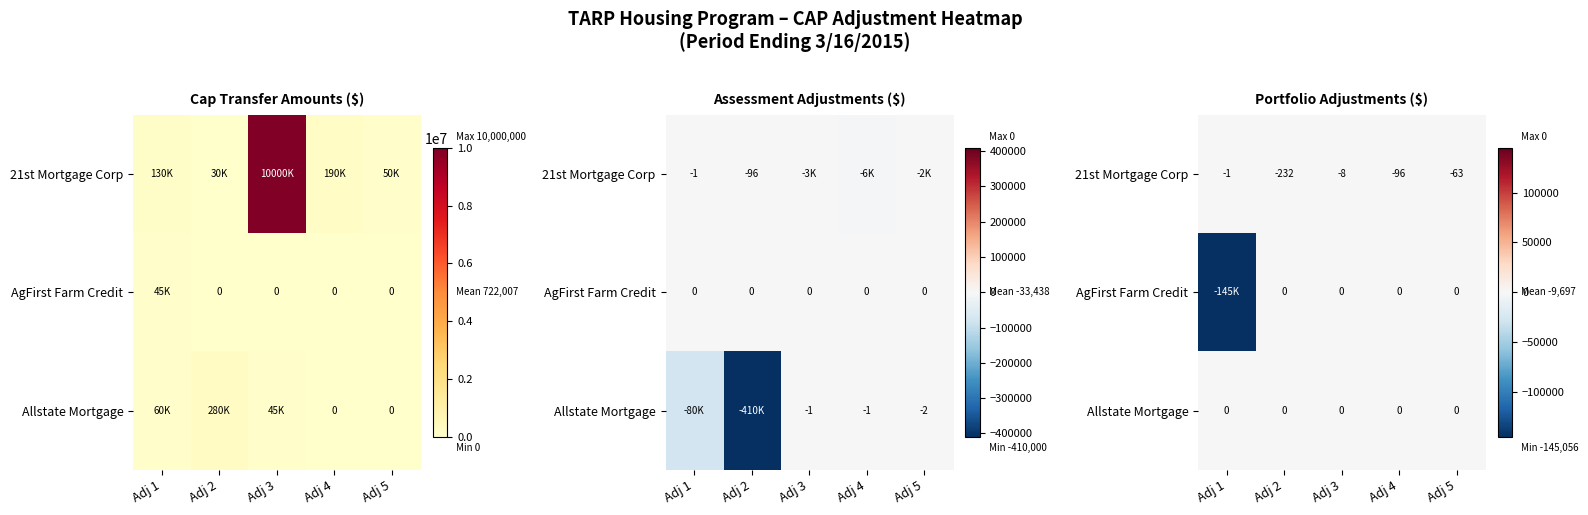

At which category is the sum across all series the highest?

Adj 3